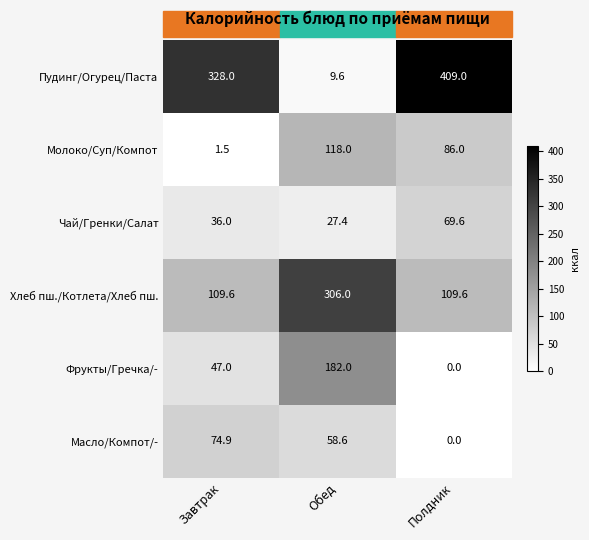

At how many categories does at least one series exceed 319?

2